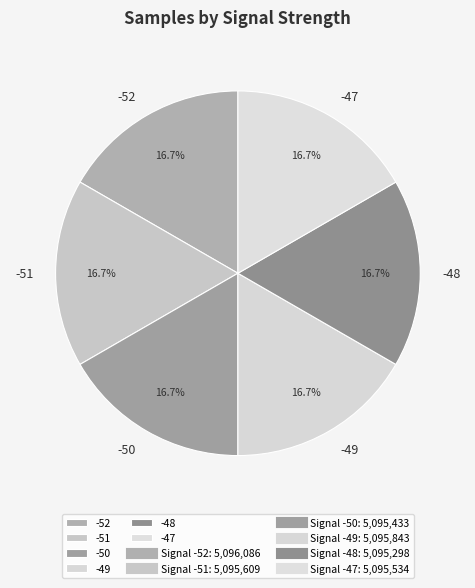

Combined, what portion of the pie is -48 and -50?

33.3%